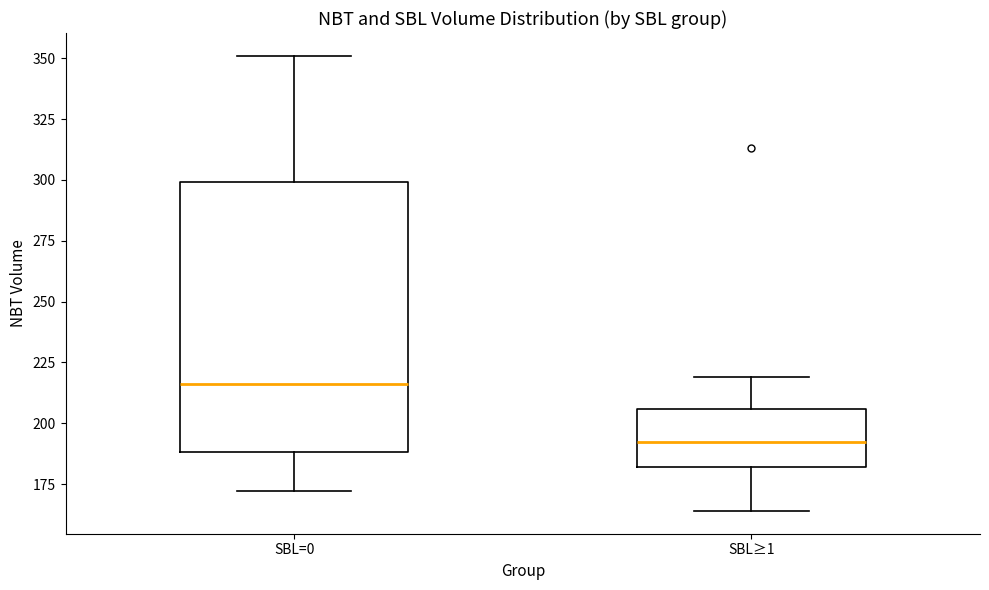

Reading left to right, read every box against the y-axis: the position of its median line, the range the box covers, and the ends of its whiskers. The values are not printed on the chart, so give them approximately, as read against the axis.

SBL=0: median 215, box 190 to 300, whiskers 170 to 350
SBL≥1: median 195, box 180 to 205, whiskers 165 to 220